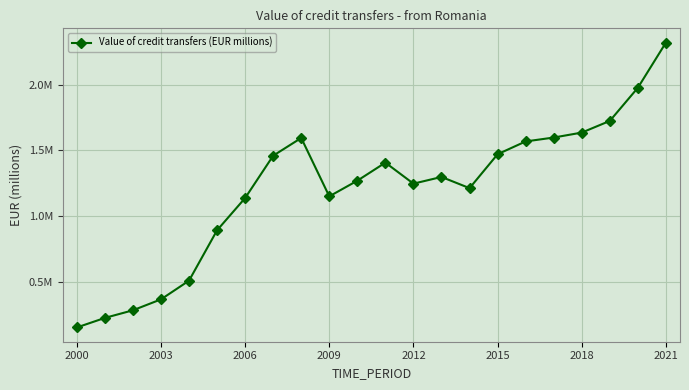

Does the chart display data point markers on the line(s)?

Yes